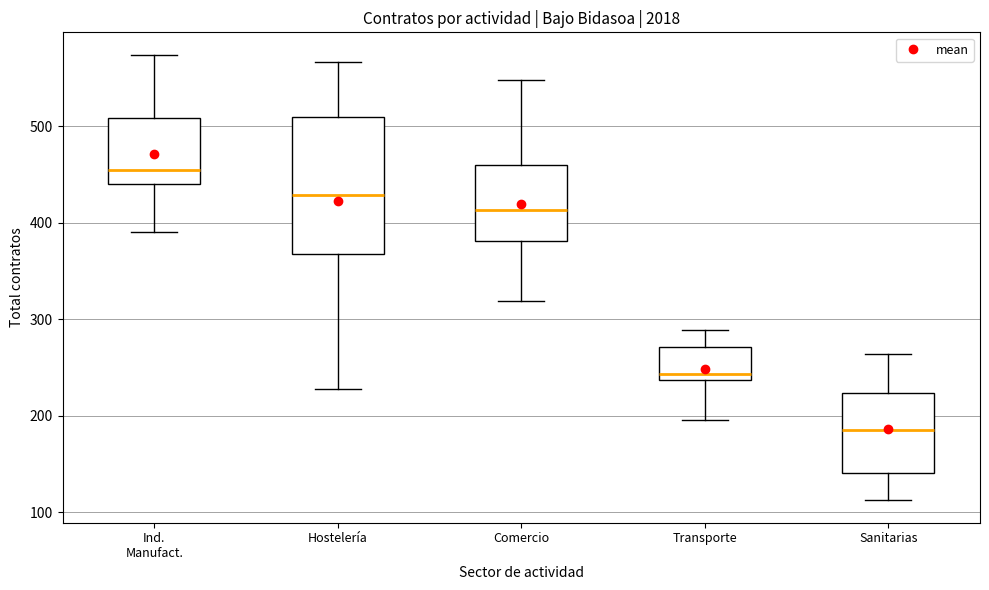

Where does the upper whisker of the box for Hostelería end on the y-axis? The values are not printed on the chart, so give them approximately, as read against the axis.

570